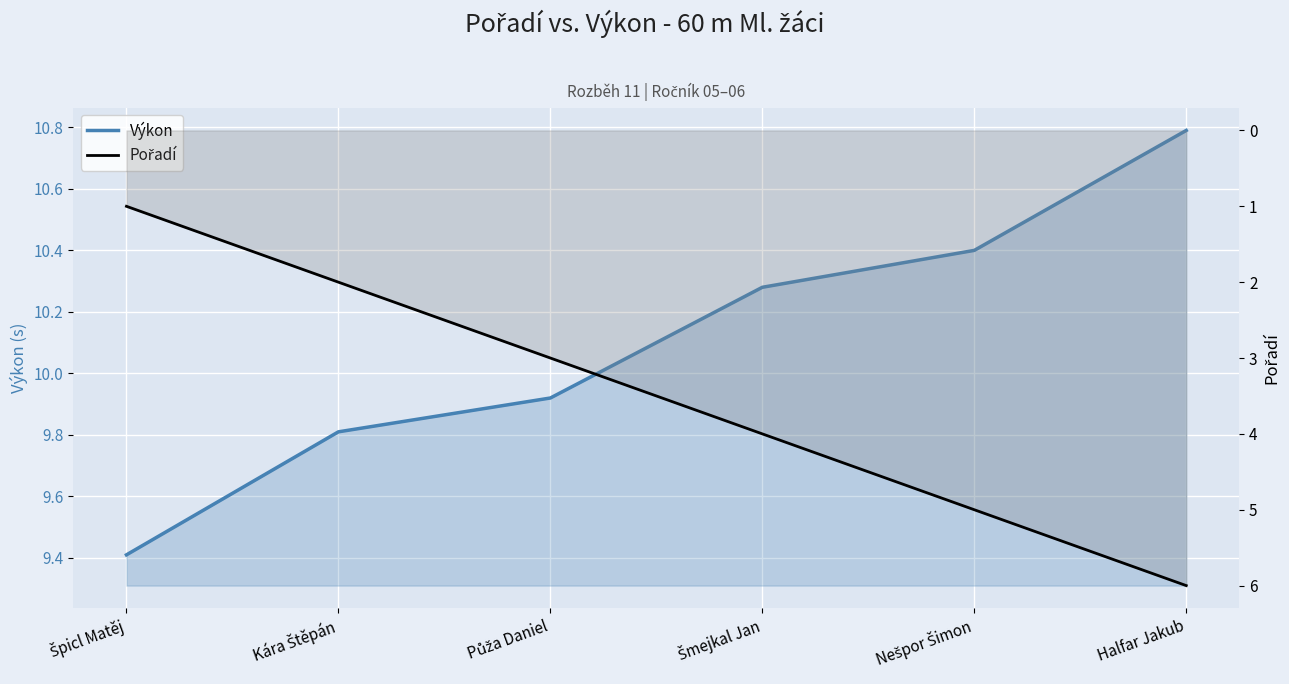

At which label does Výkon reach its peak?

Halfar Jakub